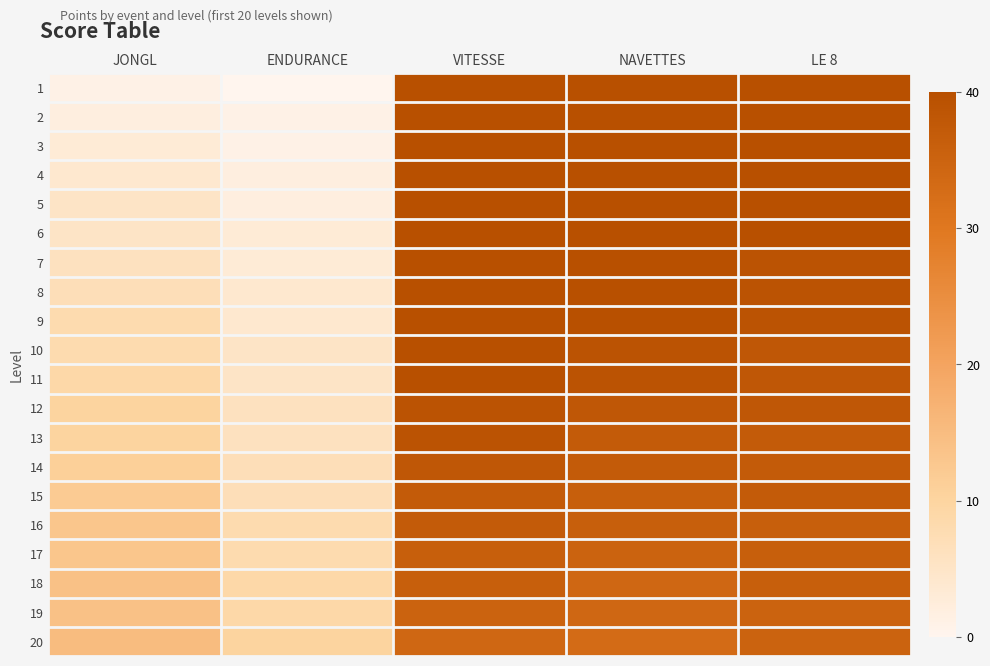

Which has a higher value, ENDURANCE or LE 8?

LE 8